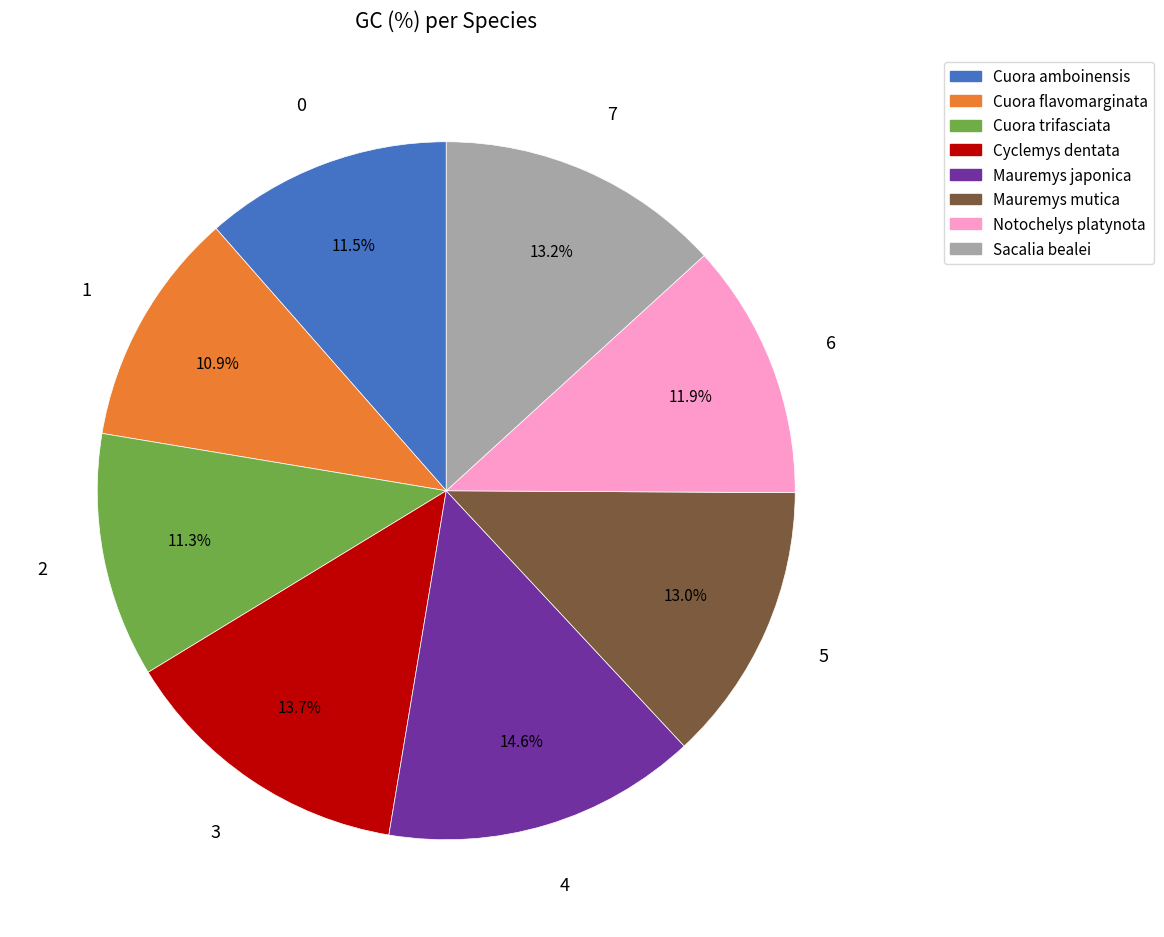

To the nearest percent, what percentage of the pie is Mauremys mutica?

13%